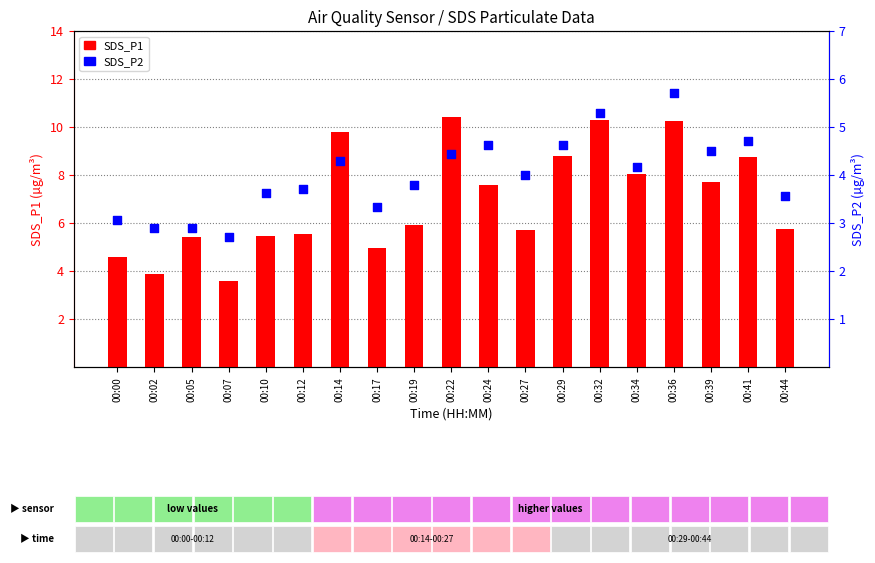

At which category is the sum across all series the highest?

00:36